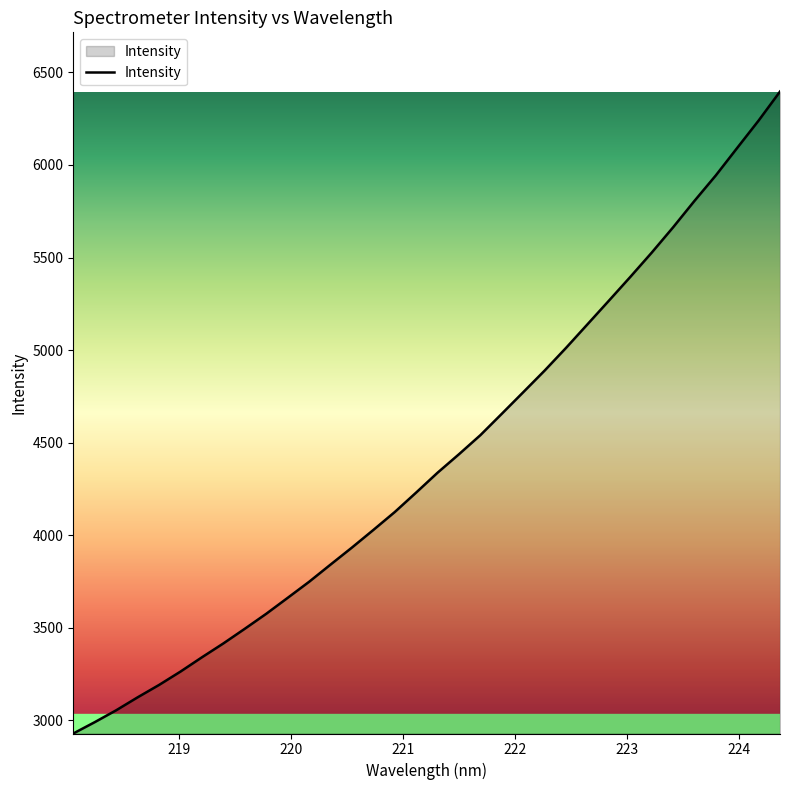

What is the minimum value shown in the chart?

2929.3